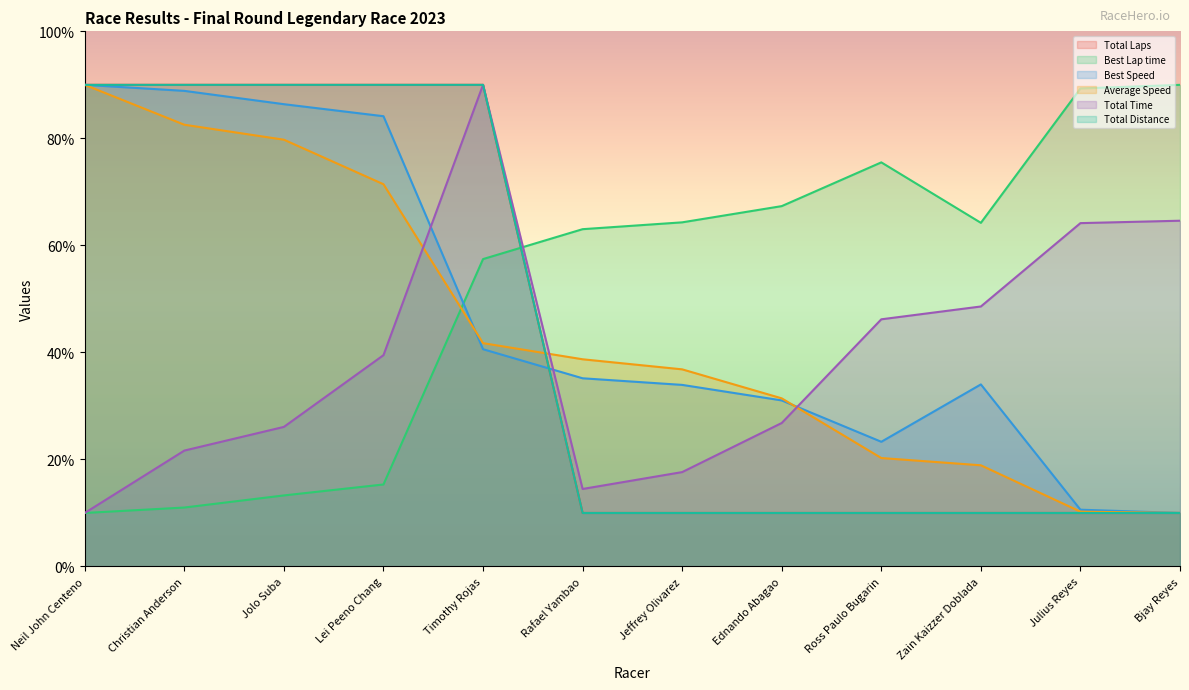

Reading left to right, extract all data points from this chart.

Total Laps: 90.0	90.0	90.0	90.0	90.0	10.0	10.0	10.0	10.0	10.0	10.0	10.0
Best Lap time: 10.0	11.0	13.3	15.3	57.4	63.0	64.3	67.3	75.5	64.2	89.3	90.0
Best Speed: 90.0	88.9	86.4	84.1	40.6	35.2	33.9	31.0	23.3	34.0	10.6	10.0
Average Speed: 90.0	82.5	79.8	71.4	41.7	38.7	36.8	31.4	20.3	18.9	10.2	10.0
Total Time: 10.0	21.7	26.1	39.5	90.0	14.5	17.6	26.8	46.2	48.6	64.2	64.6
Total Distance: 90.0	90.0	90.0	90.0	90.0	10.0	10.0	10.0	10.0	10.0	10.0	10.0